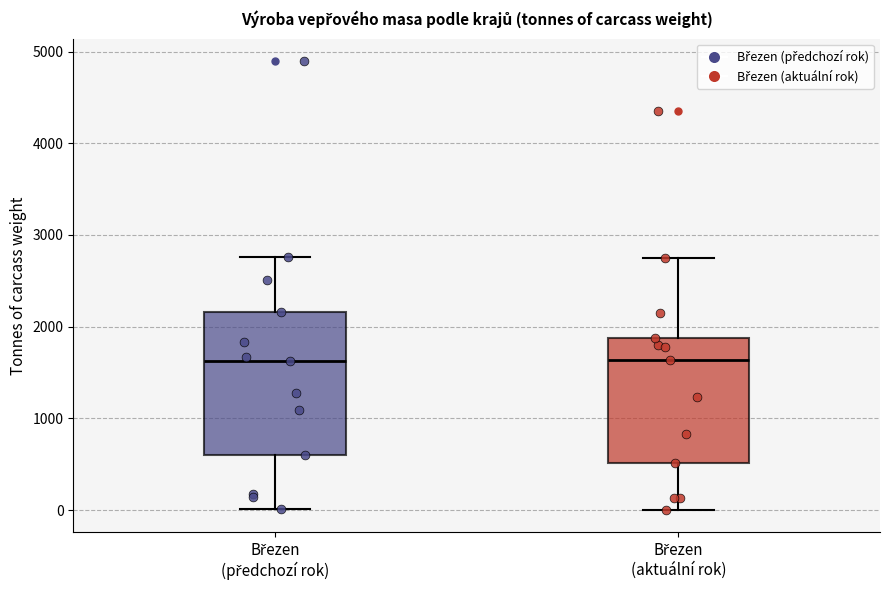

Comparing the boxes themselves (not the whiskers), which one is the tallest?

Březen (předchozí rok)